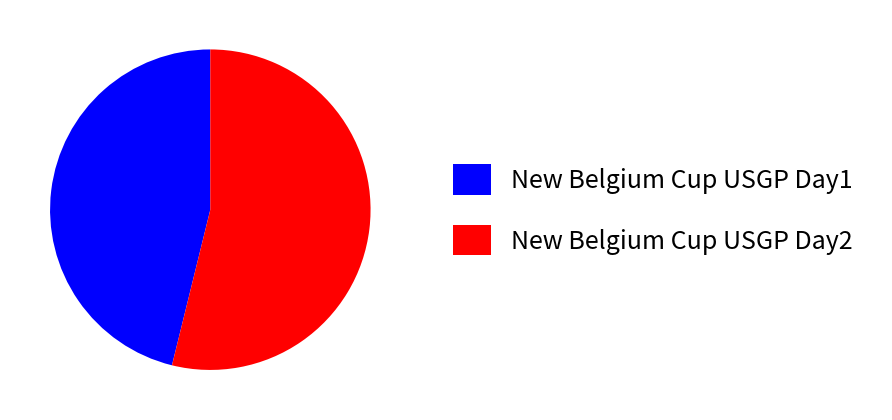

Does New Belgium Cup USGP Day1 account for over 50% of the chart?

No